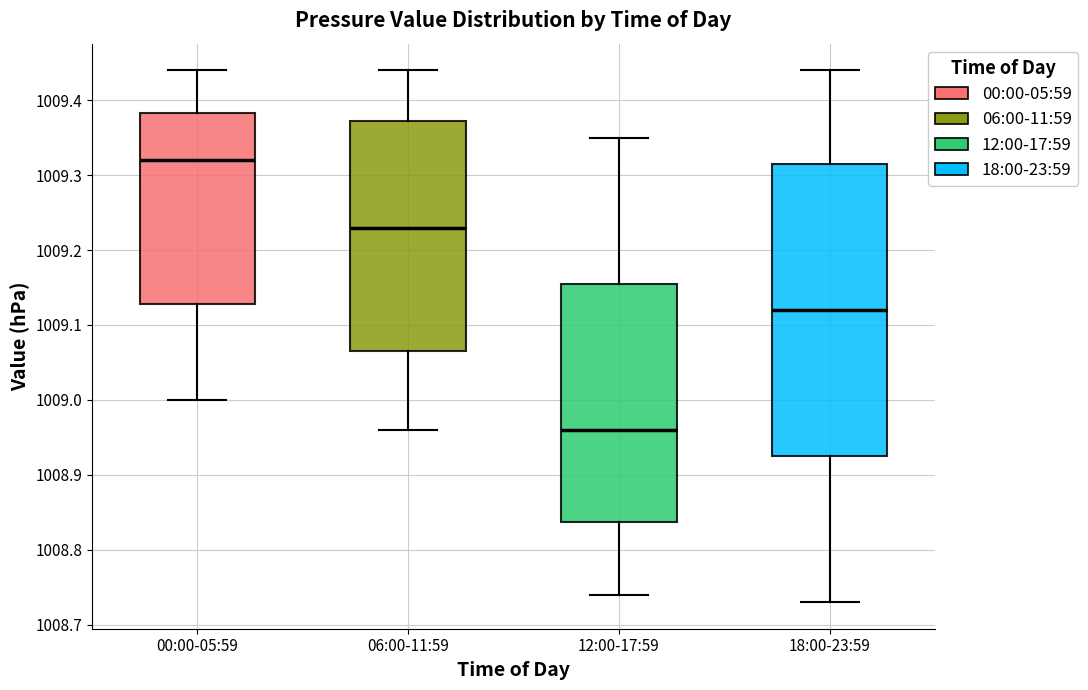

Which box's median line is the lowest?

12:00-17:59